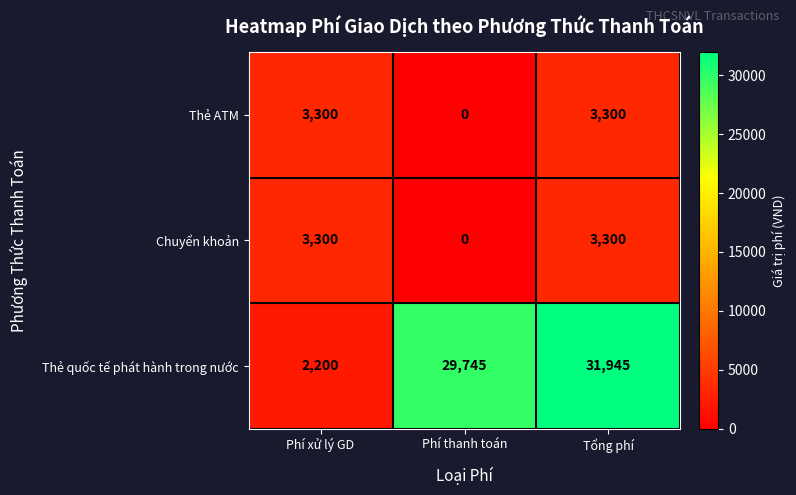

How many Thẻ ATM values are between 0 and 3300?

3